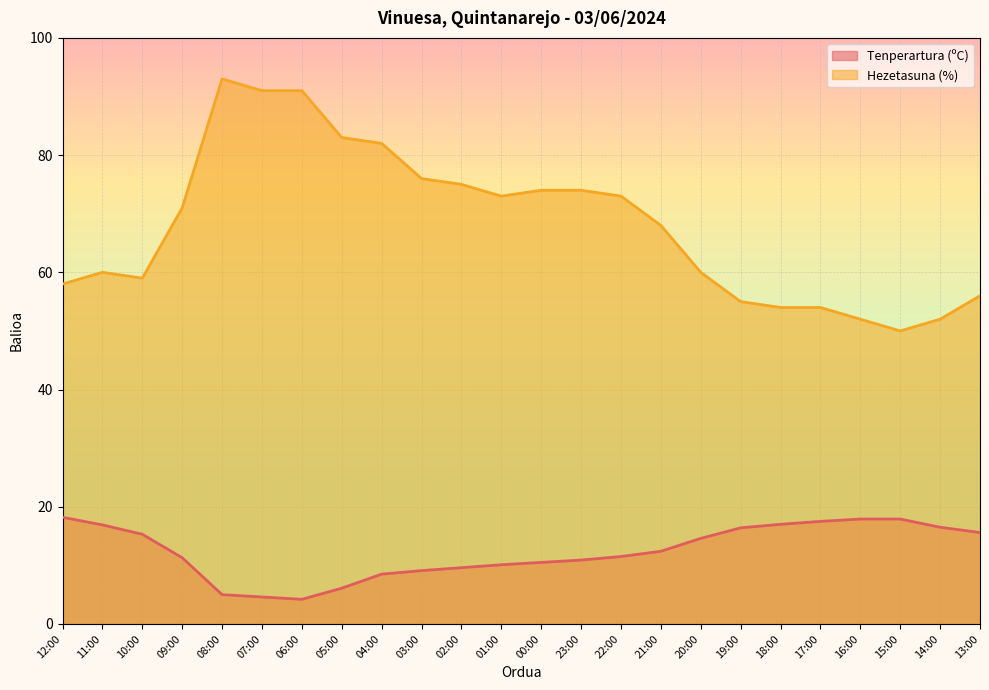

What is the label of the 10th point from the right?

22:00